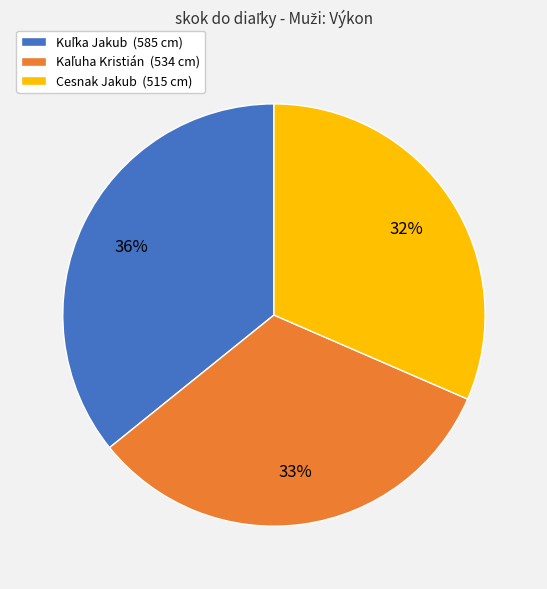

Is there any slice that represents more than half of the pie?

No